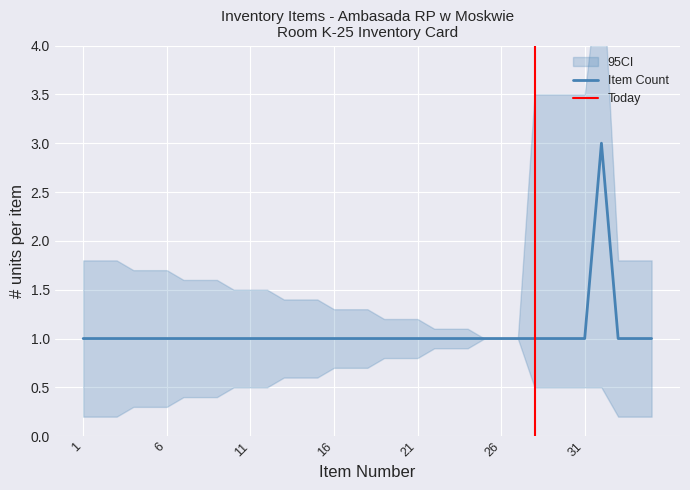

At which label is the value closest to 2?

1